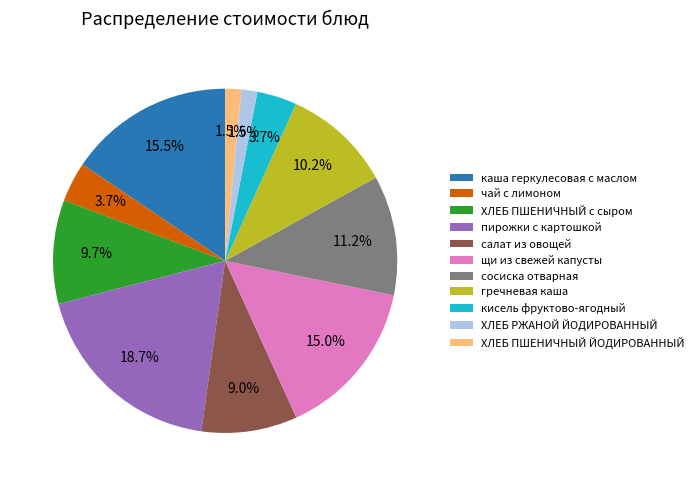

Count the number of slices in the pie.

11